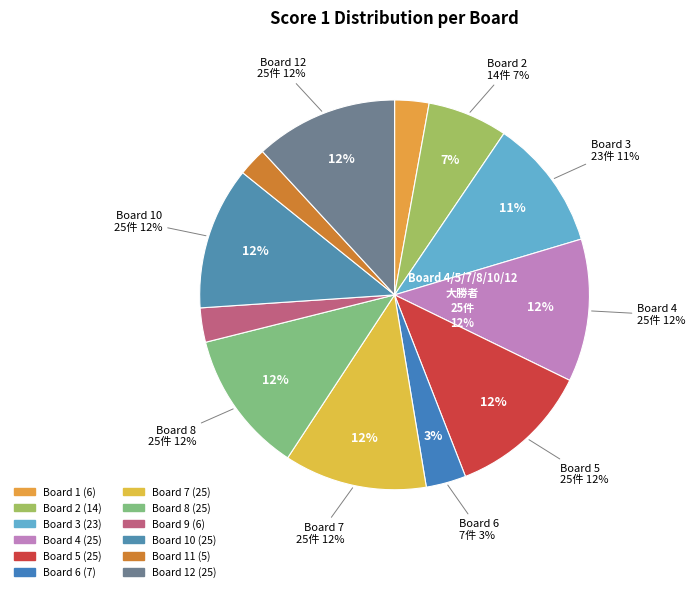

The Board 5 slice represents 20% of the pie. True or false?

False